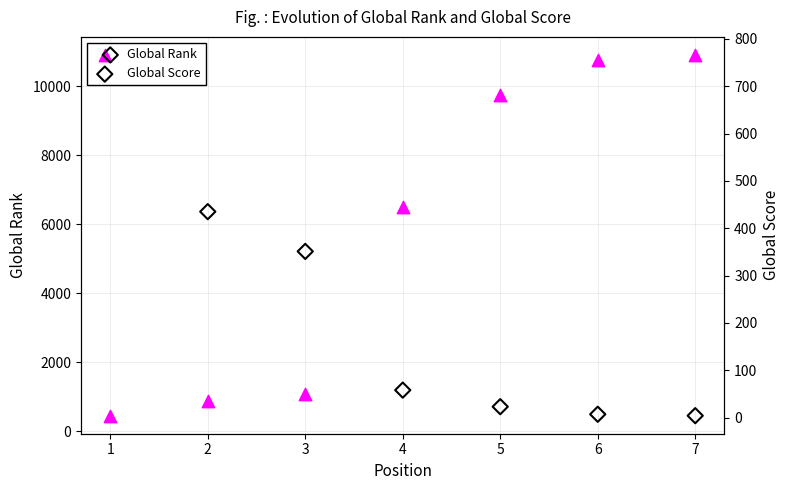

What are all the series names shown in the legend?

Global Rank, Global Score